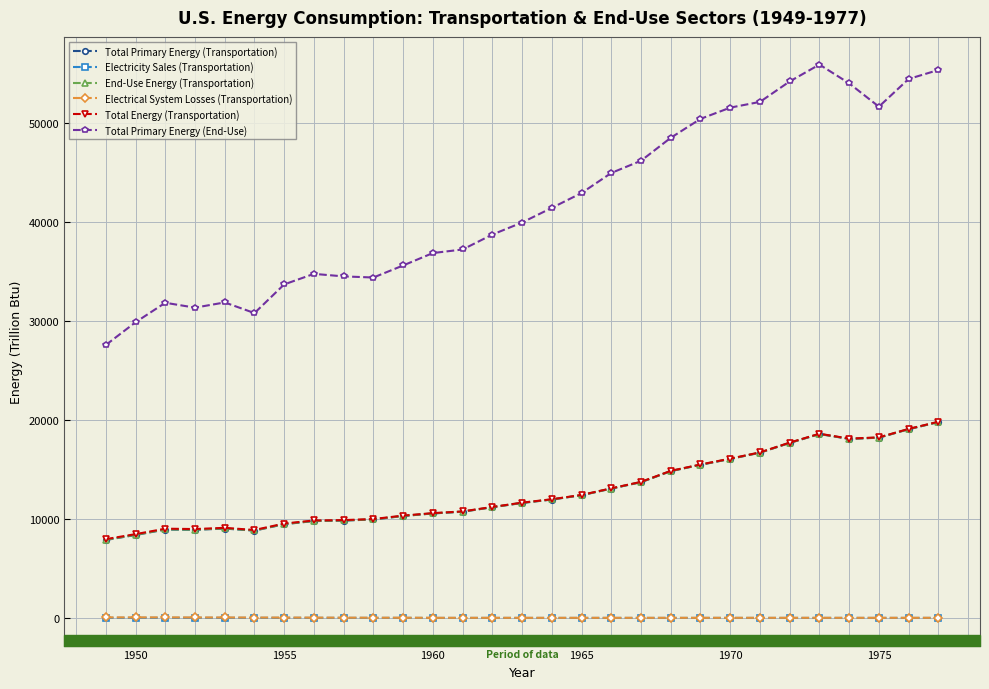

What is the difference between the maximum and second lowest values in the Electricity Sales (Transportation) series?

14.4